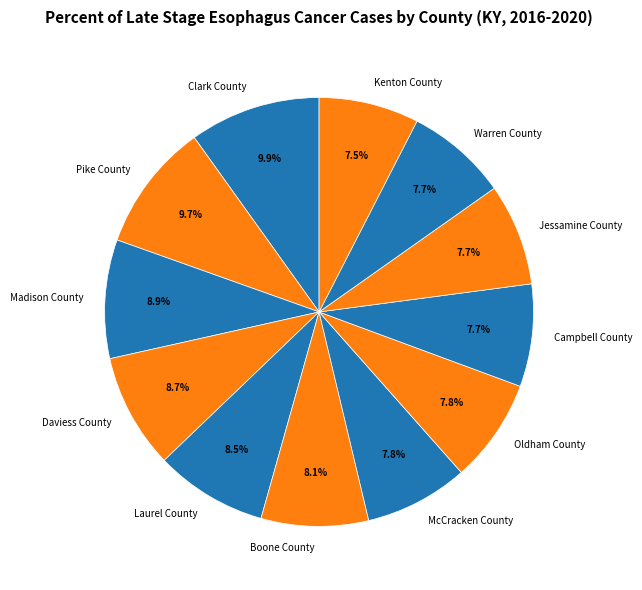

Does any single category account for the majority?

No